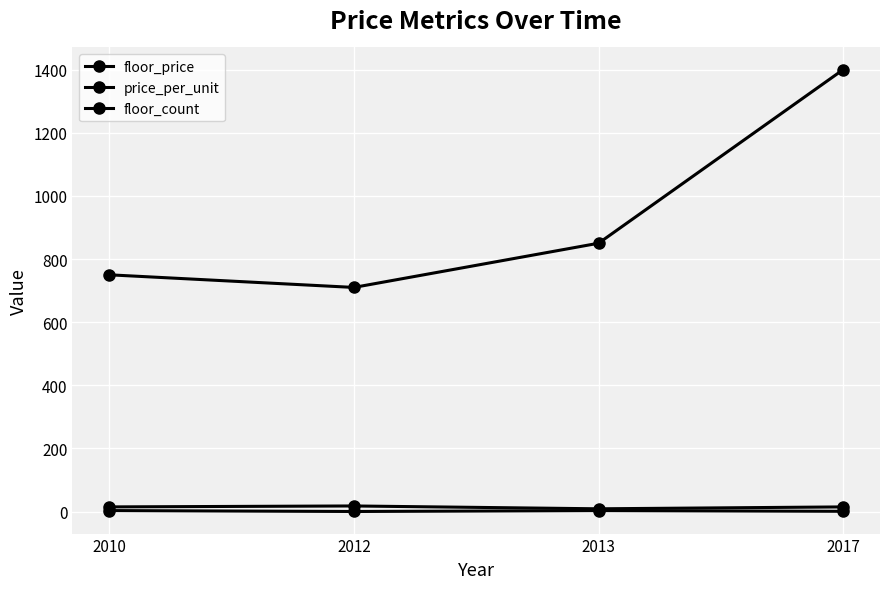

Is this an area chart (filled region under the line)?

No